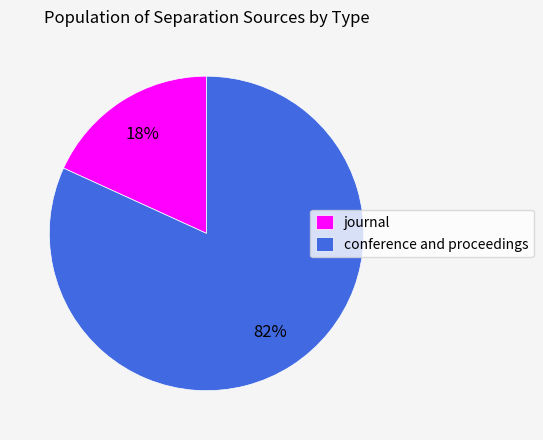

Is there a majority slice in this chart?

Yes